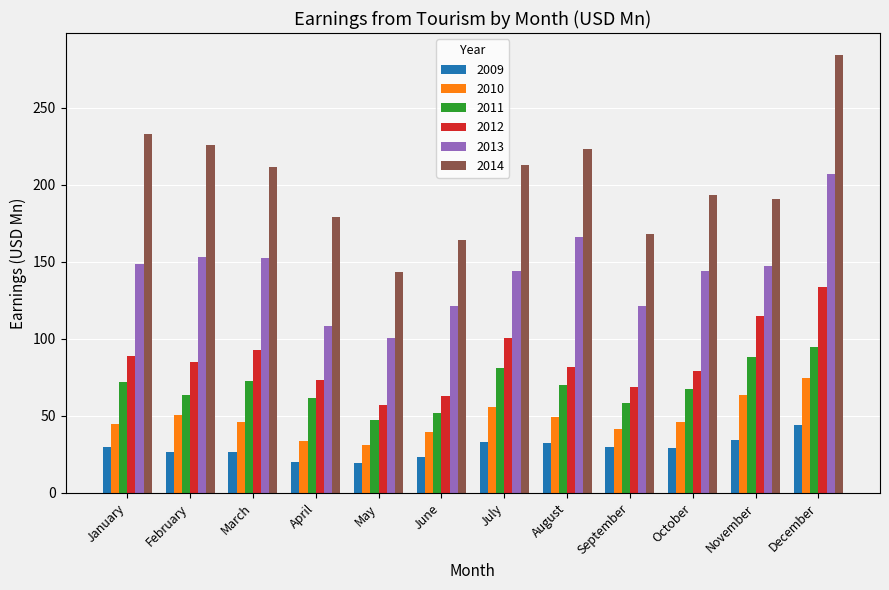

How many bars are there in total?

72